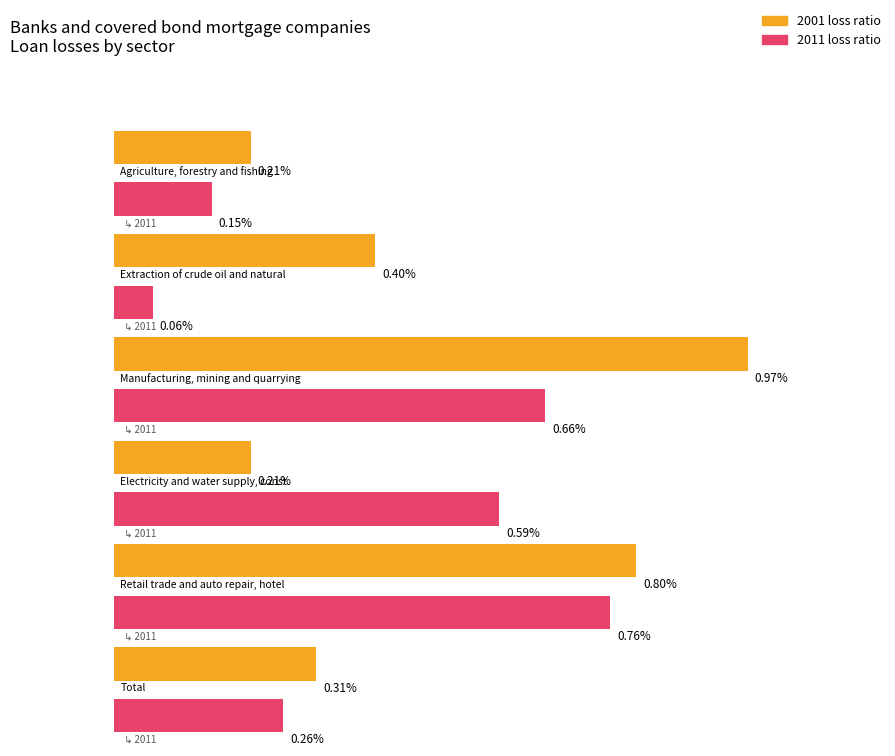

What value does the Electricity and water supply, construction series have at 2011?

0.6